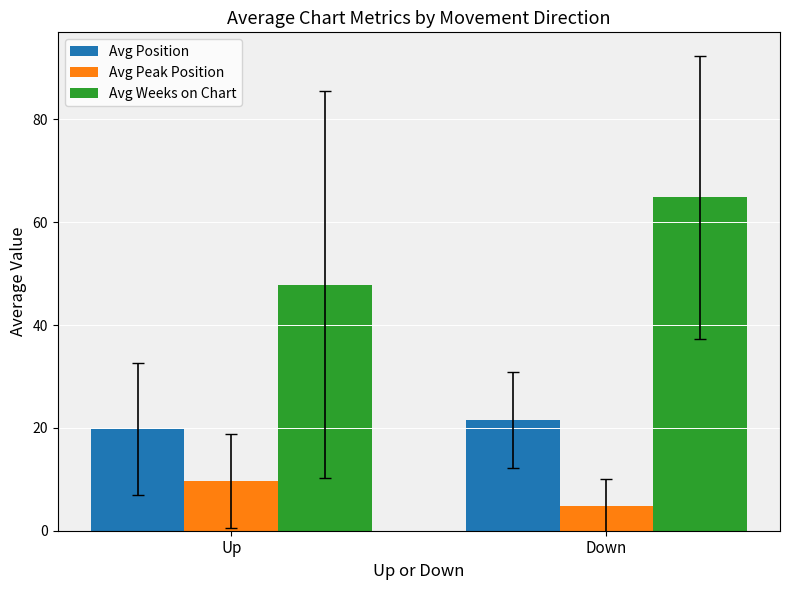

What is the difference between the Avg Position values at Up and Down?

1.7